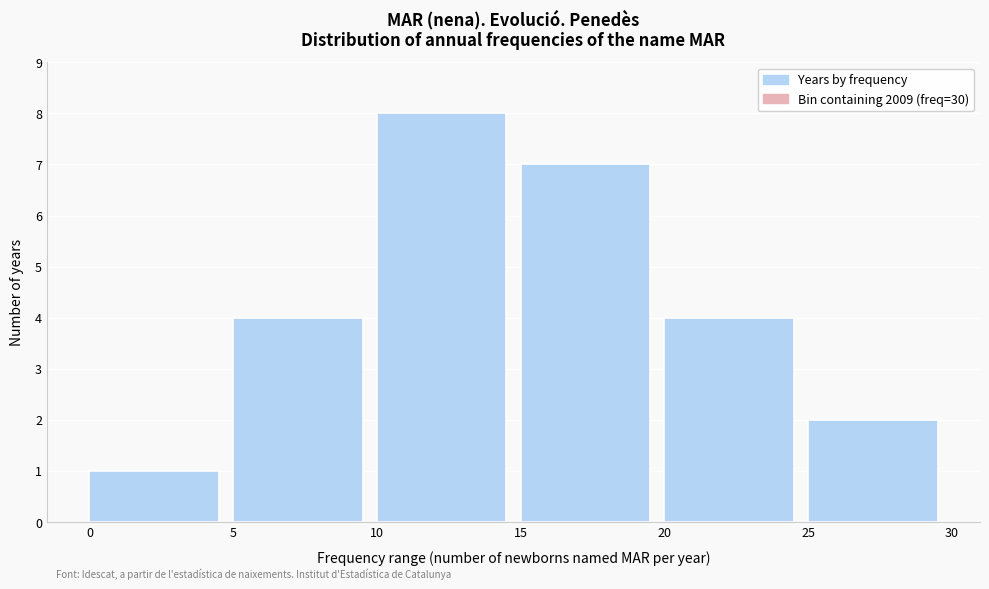

Reading left to right, list all the values displayed in this chart.

0=1	5=4	10=8	15=7	20=4	25=2